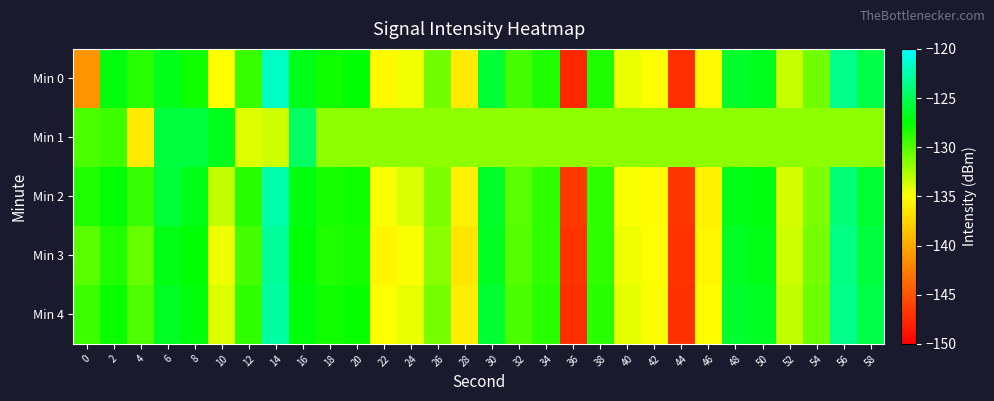

At 22, list the series in order from largest to smallest.

Min 1, Min 2, Min 4, Min 0, Min 3